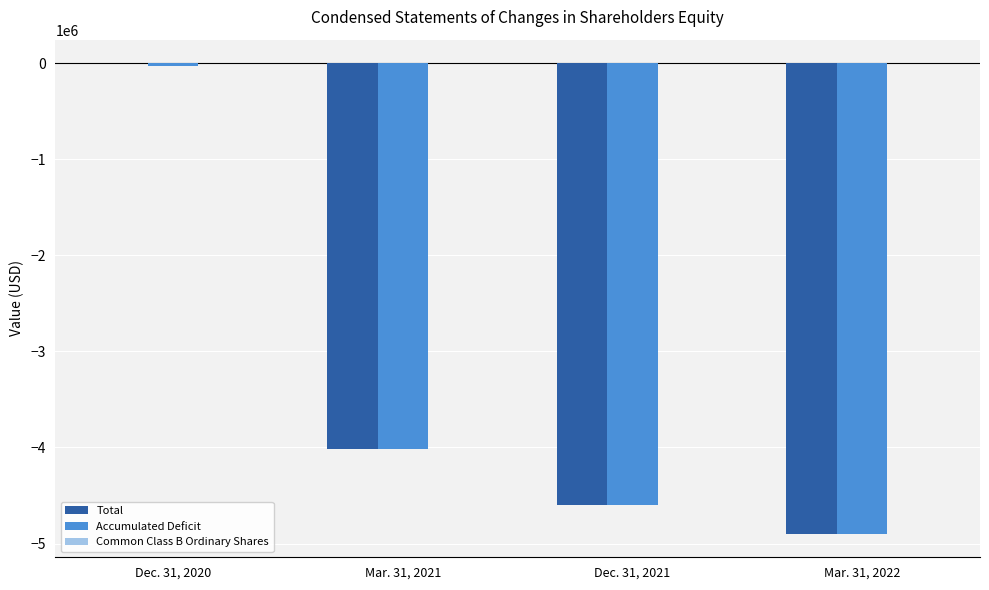

Does the chart contain stacked bars?

No